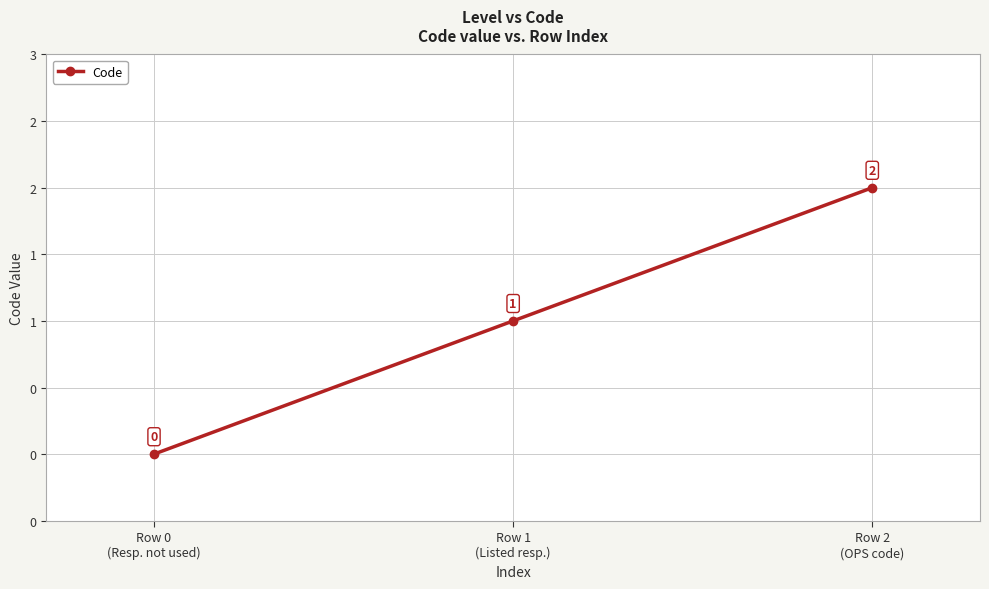

Does the chart have visible grid lines?

Yes